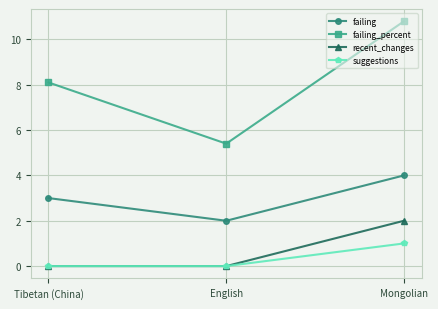

Reading right to left, list all the values displayed in this chart.

failing: 4.0	2.0	3.0
failing_percent: 10.8	5.4	8.1
recent_changes: 2.0	0.0	0.0
suggestions: 1.0	0.0	0.0